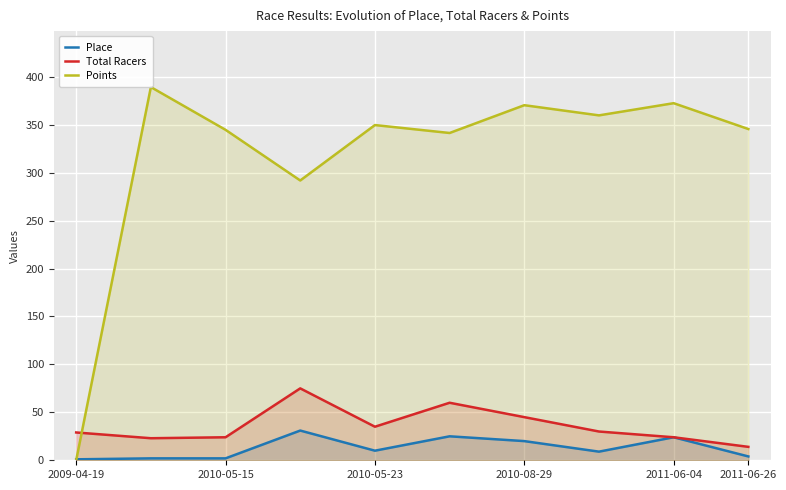

What is the highest value of the Total Racers series?

75